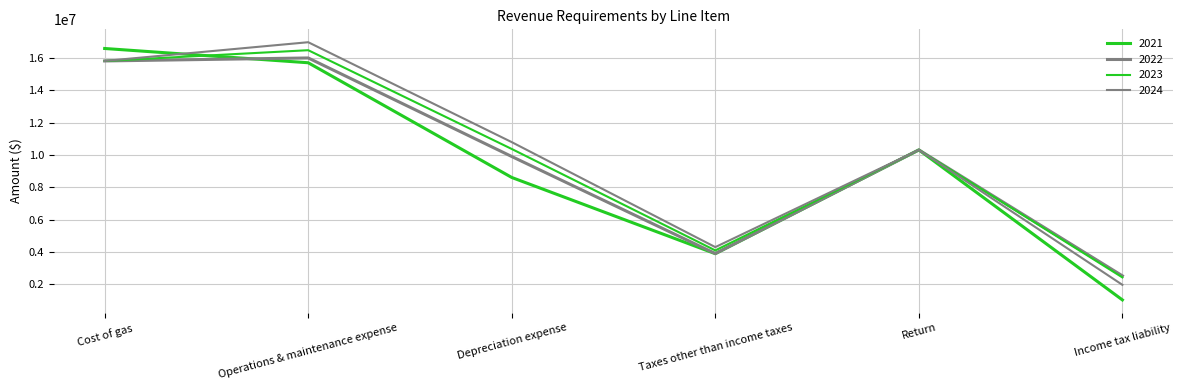

Rank the series at Income tax liability from highest to lowest value.

2022, 2023, 2024, 2021